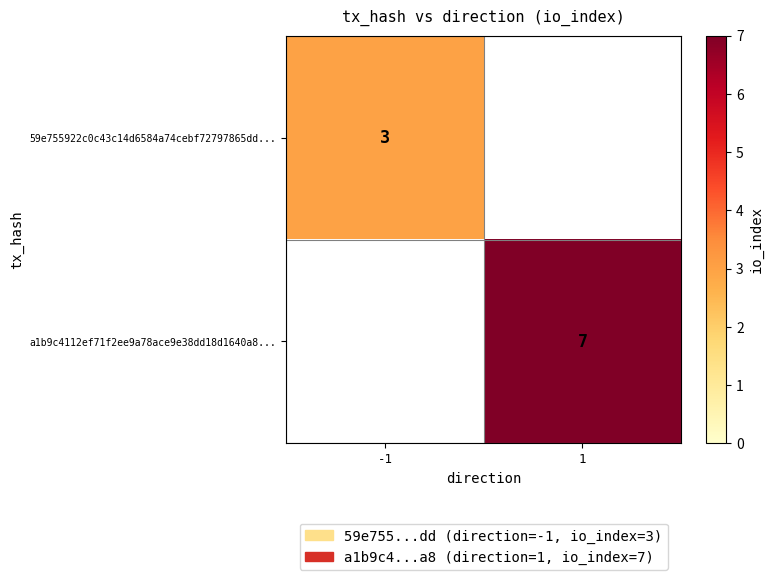

Is it true that a1b9c4112ef71f2ee9a78ace9e38dd18d1640a8... equals 7 at 1?

True